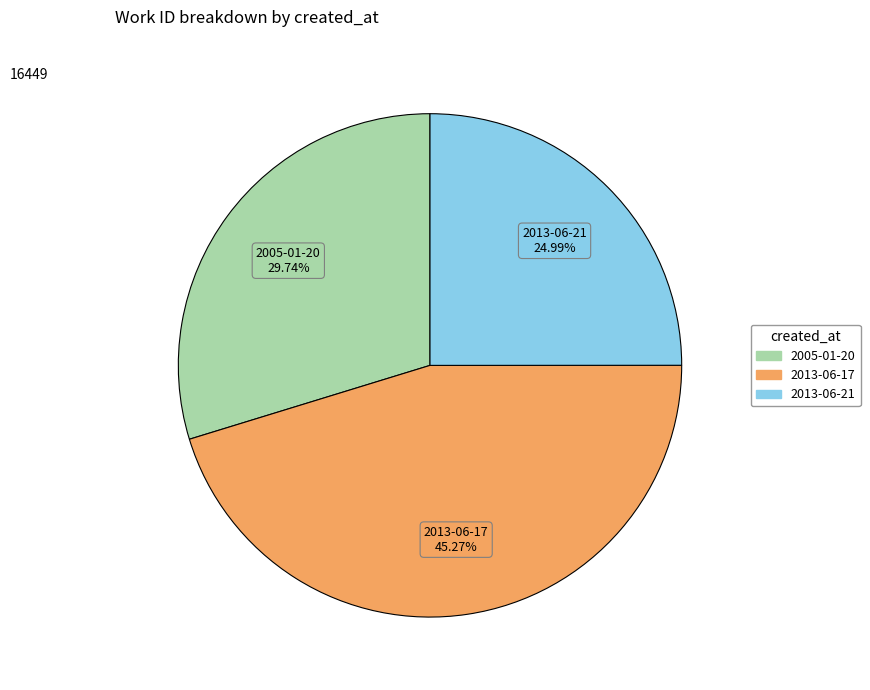

Rank the categories by value from lowest to highest.

2013-06-21, 2005-01-20, 2013-06-17